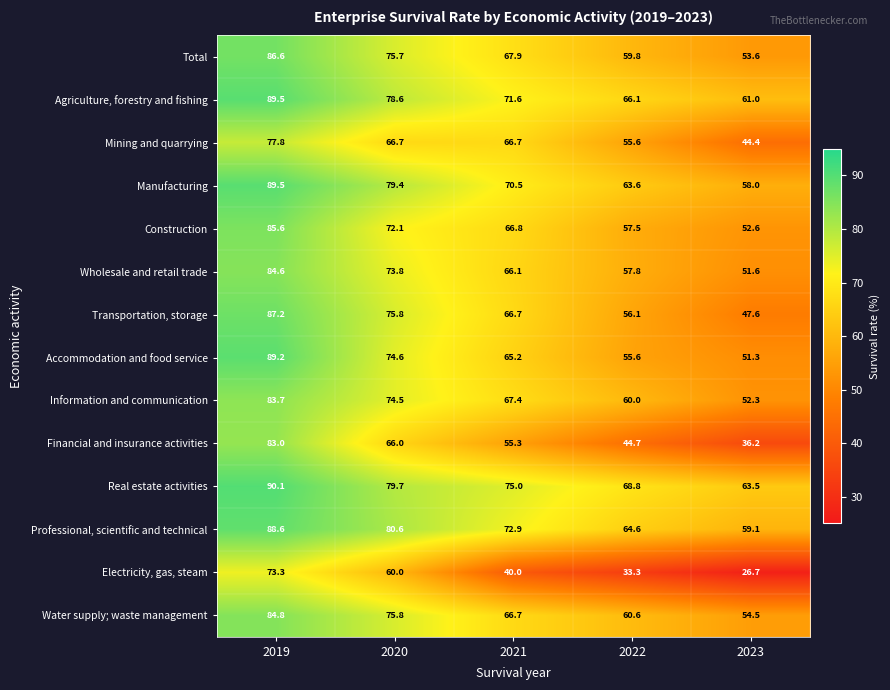

True or false: Transportation, storage has a value of 94.1 at 2022.

False